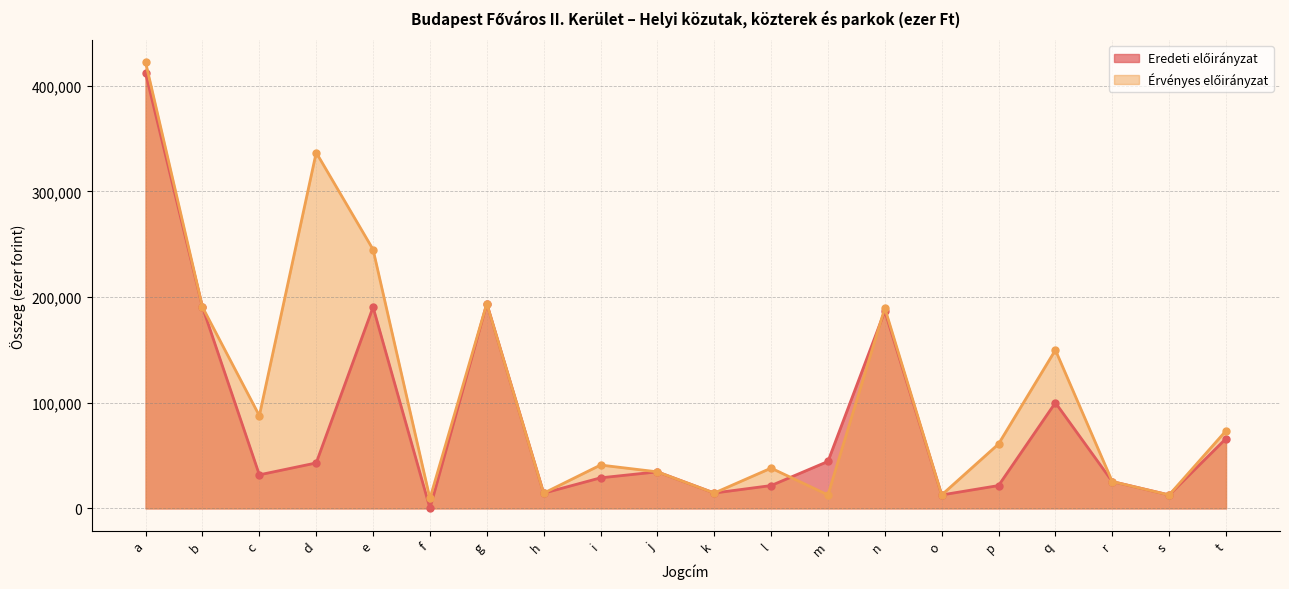

What value does the Érvényes előirányzat series have at f, to the nearest 10?

9340